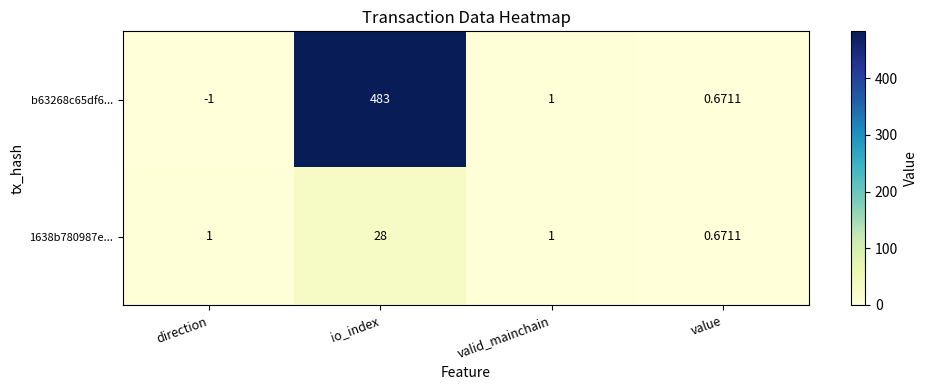

At which category is the sum across all series the highest?

io_index